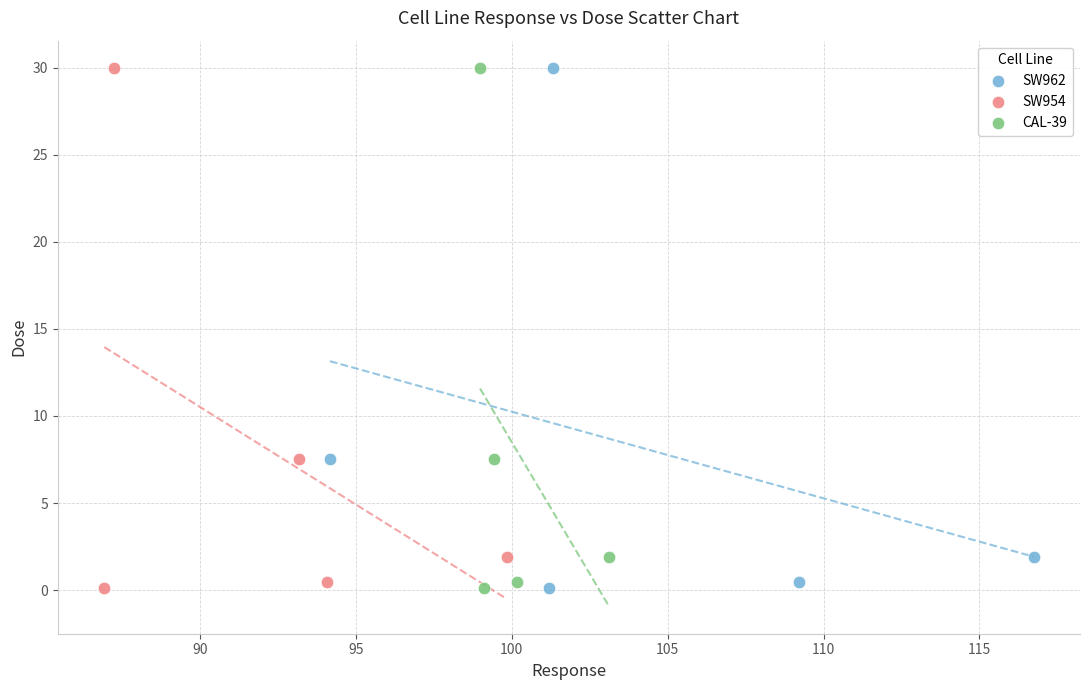

What are all the series names shown in the legend?

SW962, SW954, CAL-39